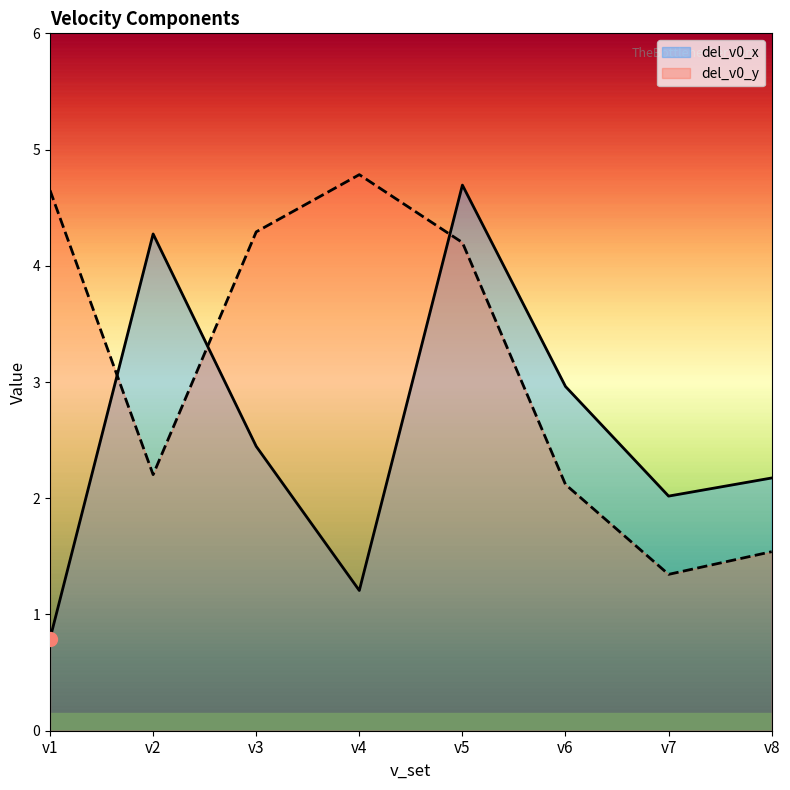

What is the value of the del_v0_x point at the 8th from the left?

2.2